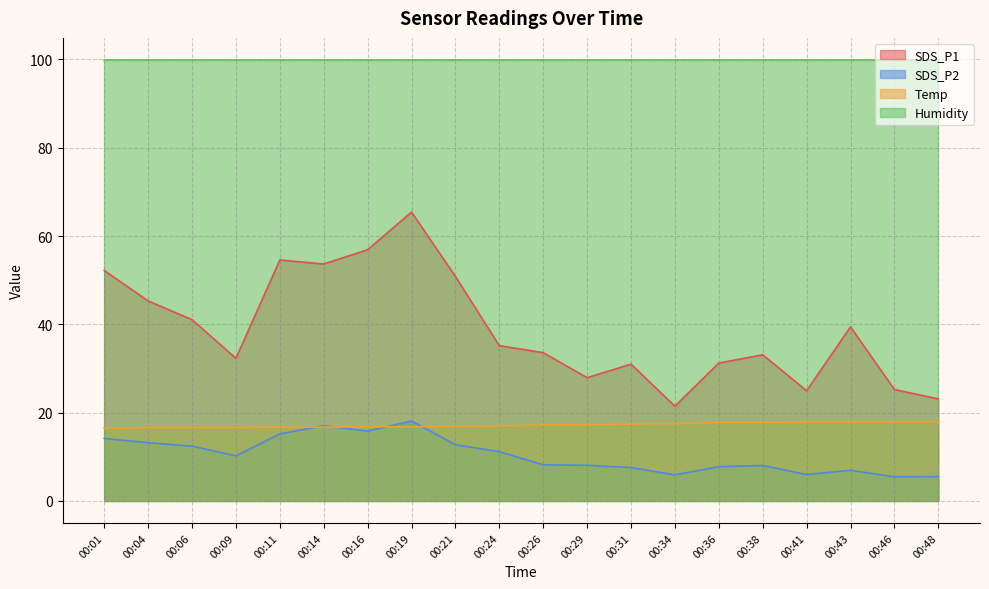

Between 00:26 and 00:46, which series saw the biggest shift?

SDS_P1